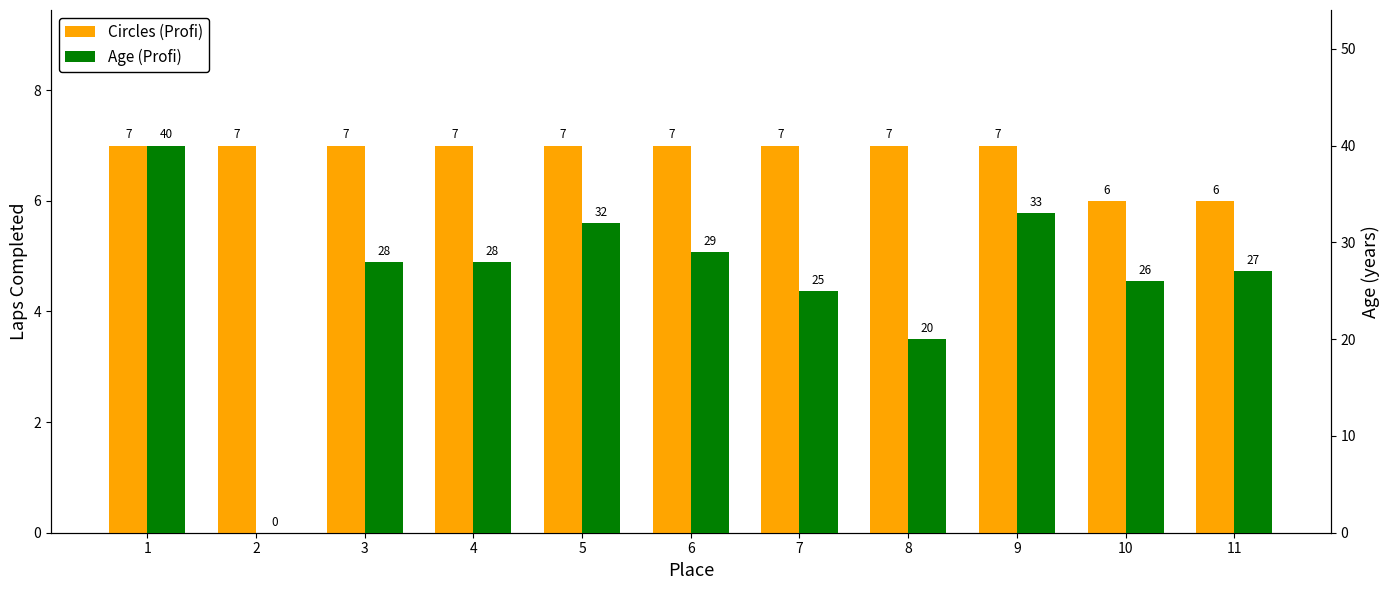

List the series in order of their overall mean, lowest first.

Circles (Profi), Age (Profi)